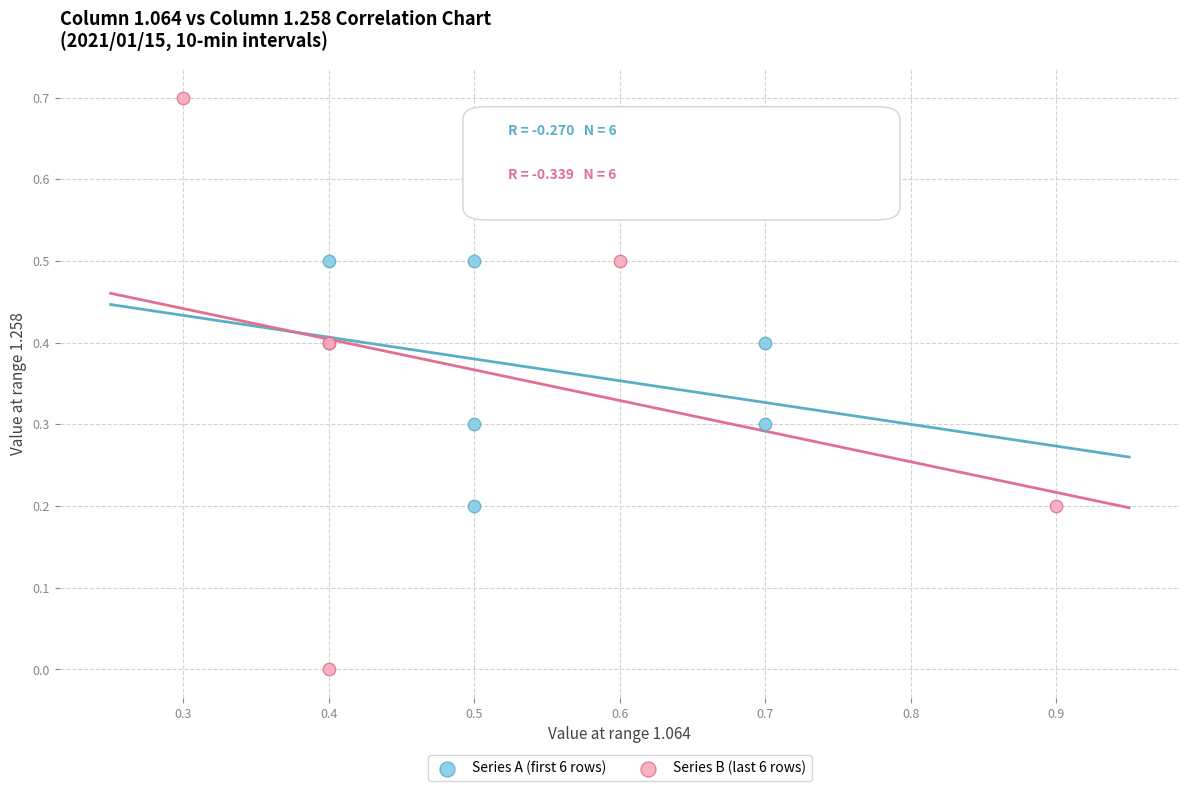

Which series has the largest Y range (max minus min)?

Series B (last 6 rows)